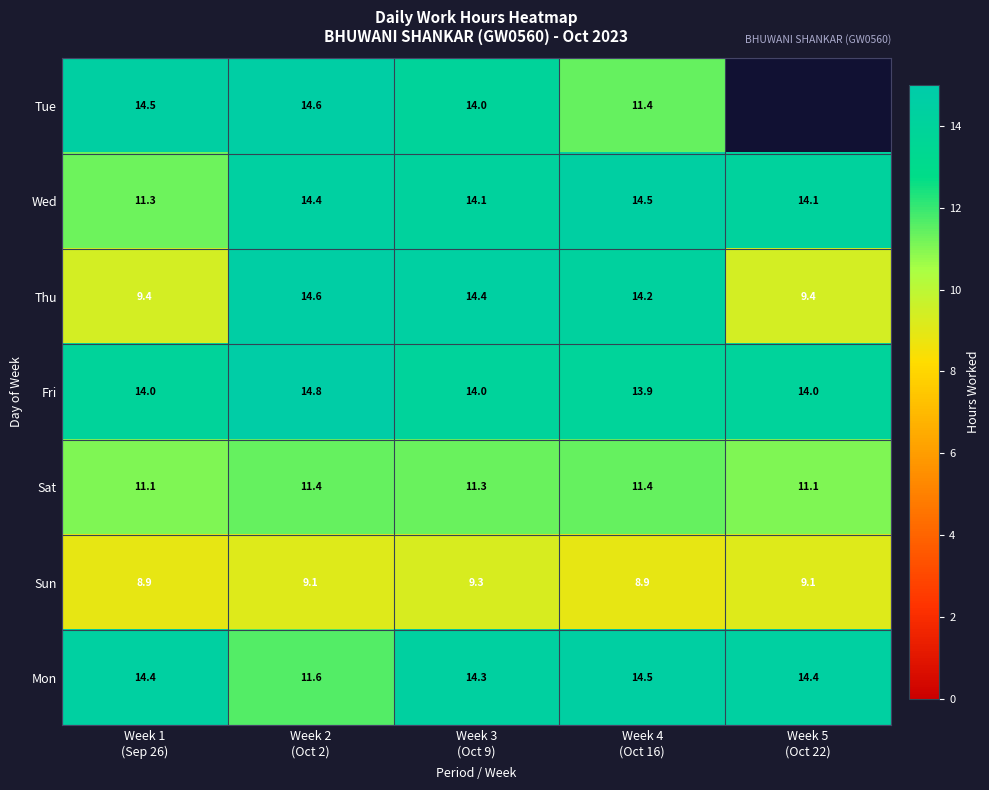

What is the greatest value displayed?

14.8